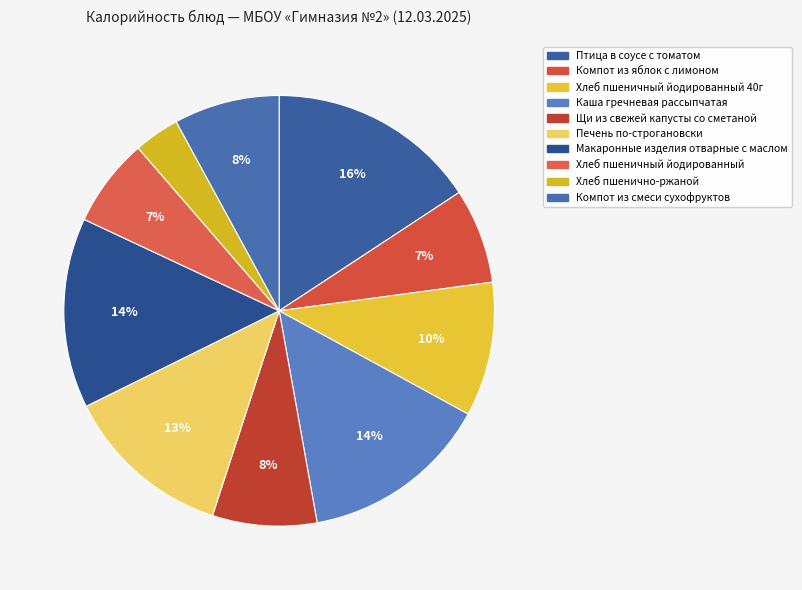

What is the smallest slice in the pie chart?

Хлеб пшенично-ржаной